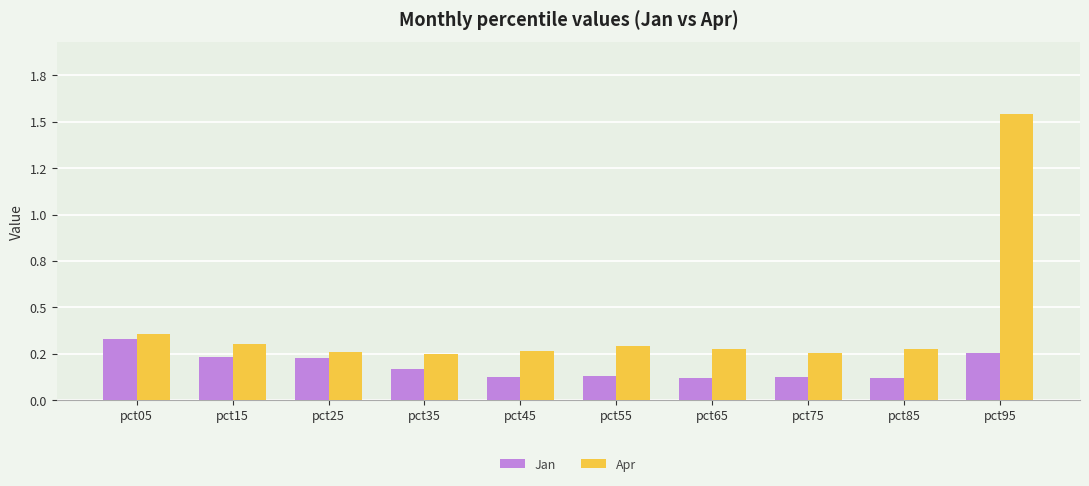

Where is Jan nearest to the value 0?

pct65